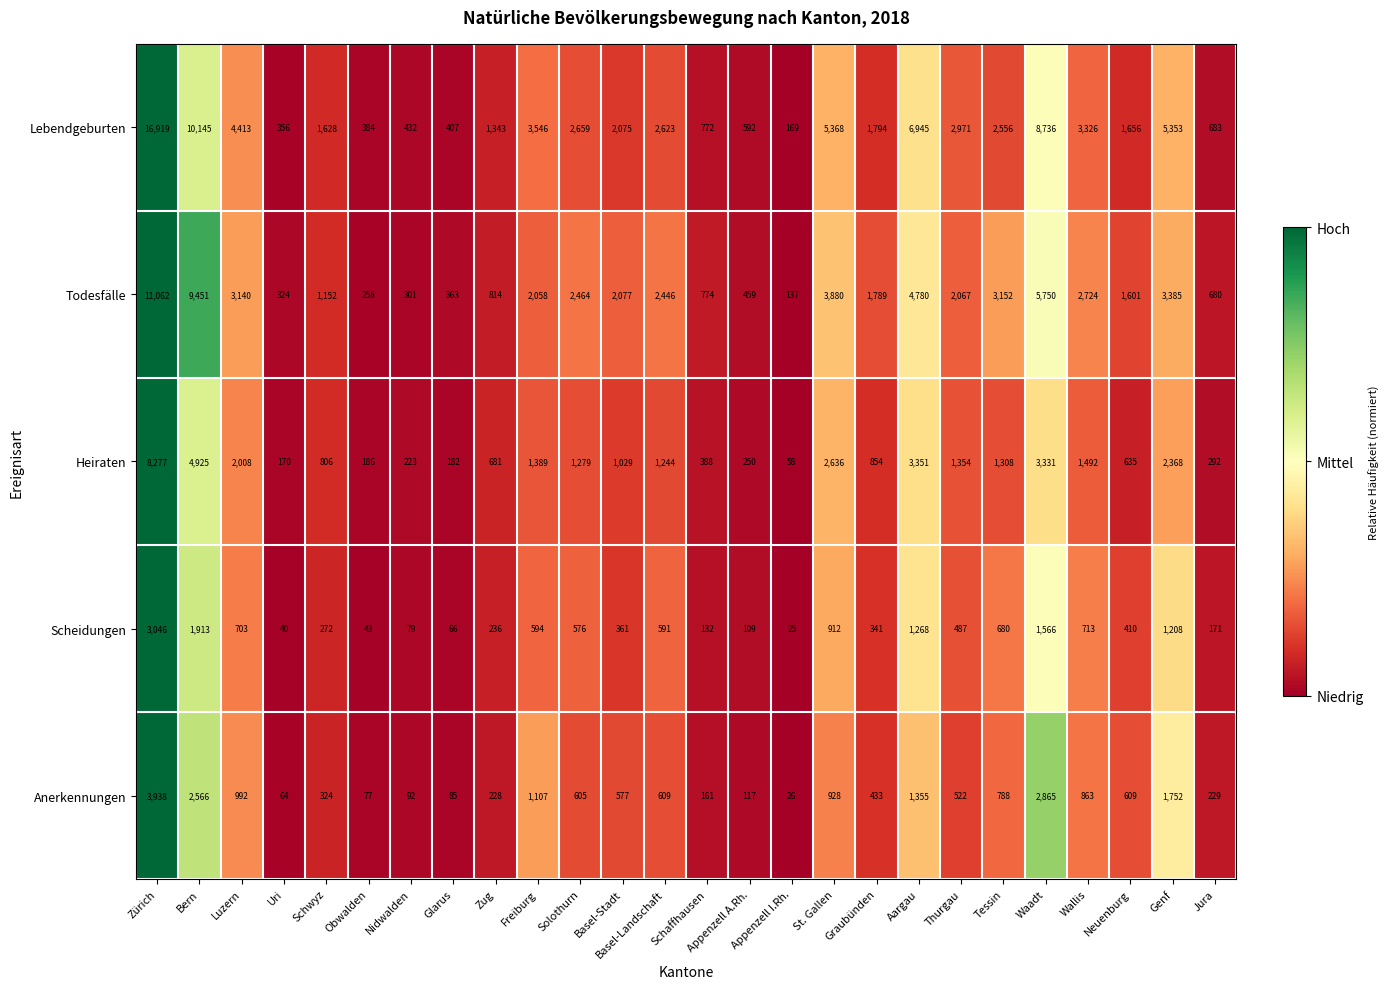

Which series has the largest total across all categories?

Lebendgeburten